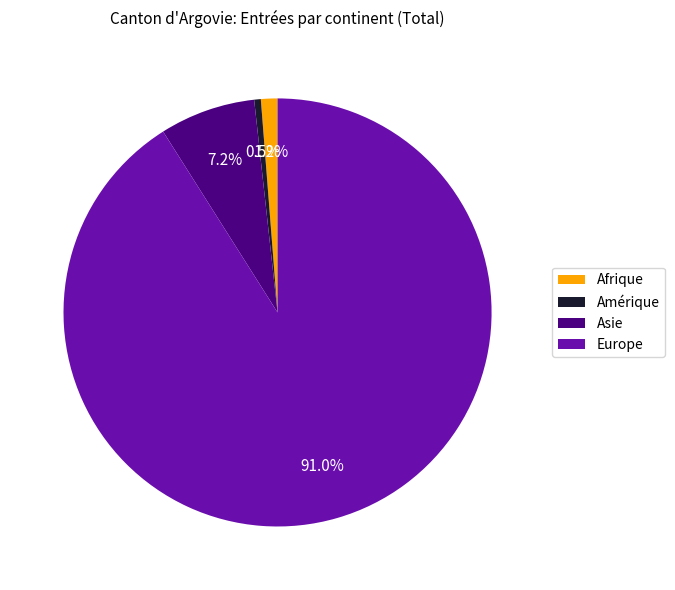

To the nearest percent, what is the difference between the largest and smallest slice percentages?

91%